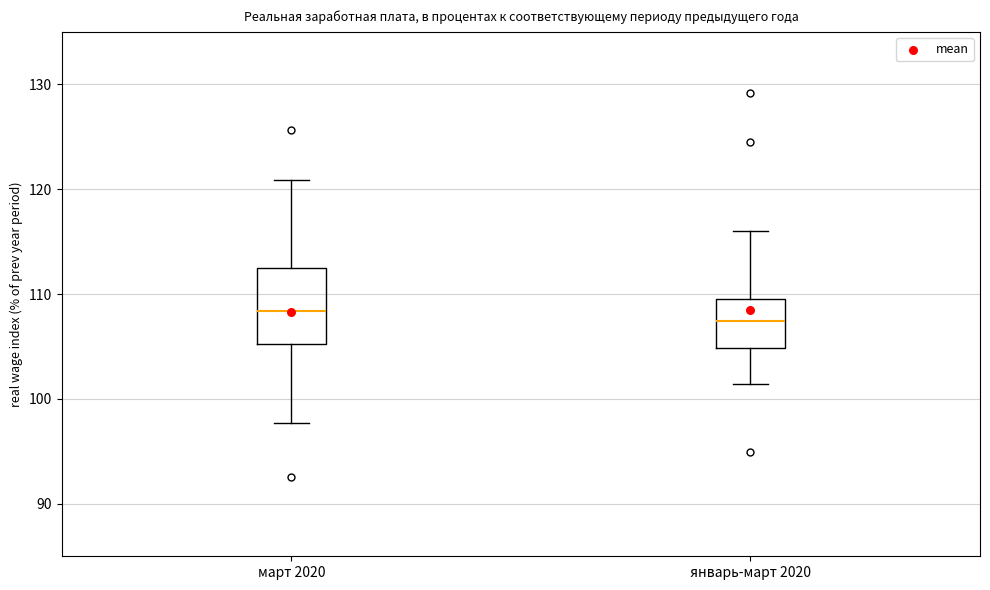

Which box has the highest median line?

март 2020